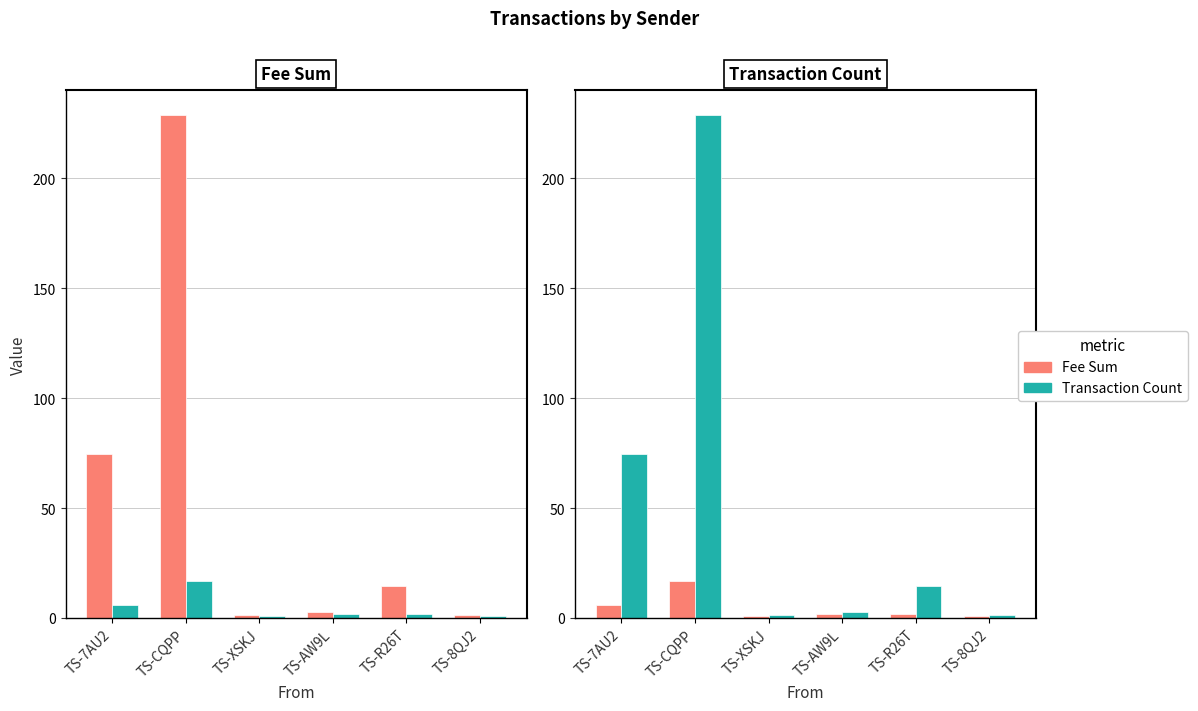

What position from the left is TS-AW9L?

4